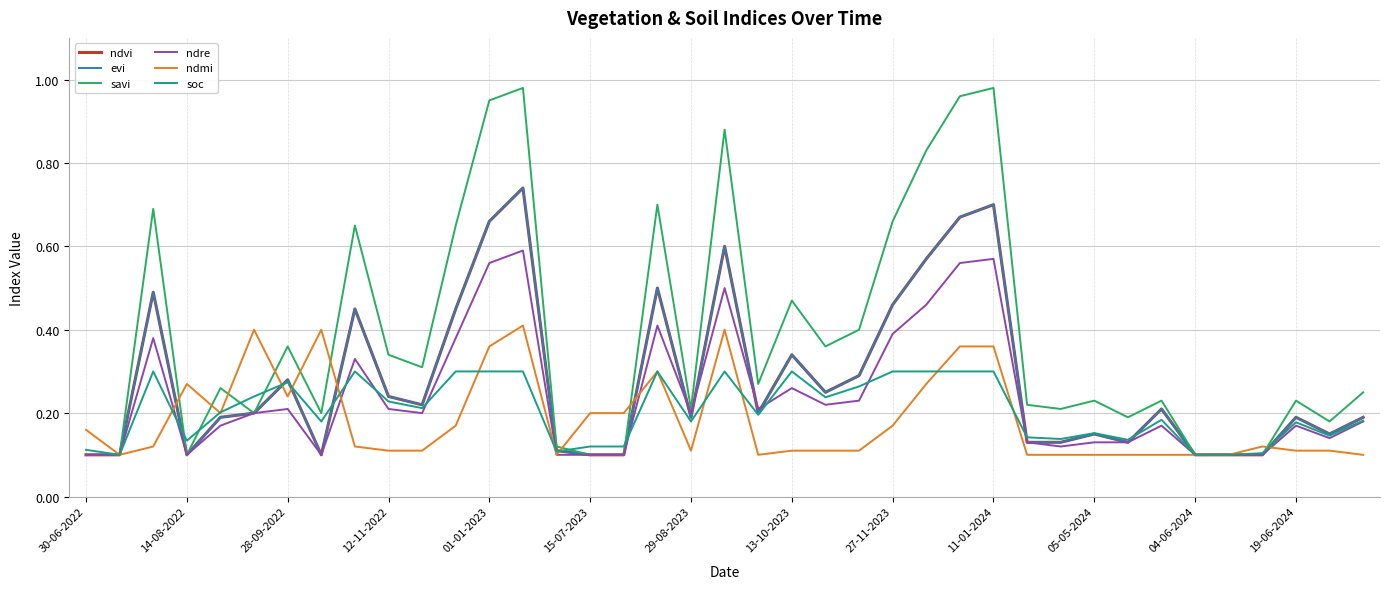

Does the chart have visible grid lines?

Yes